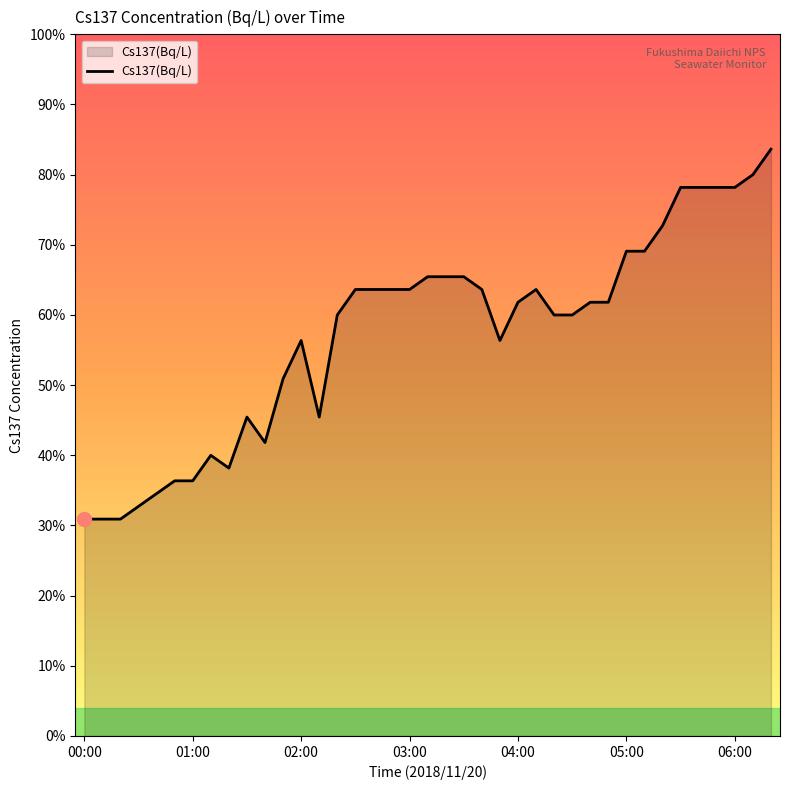

At which label is the value closest to 0?

00:00